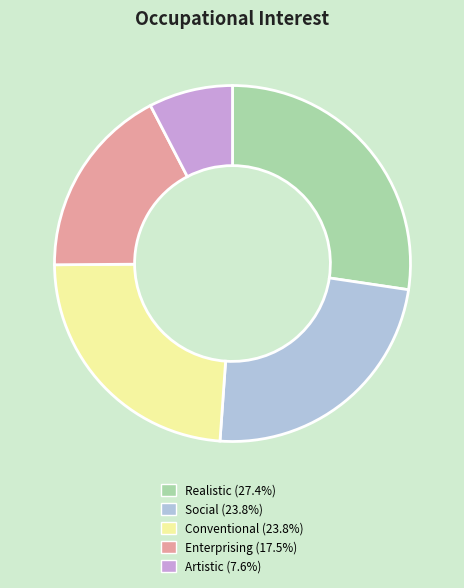

Does any single category account for the majority?

No